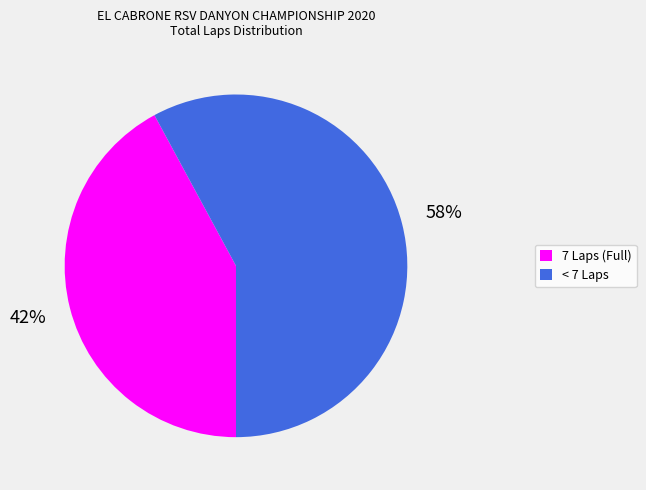

To the nearest percent, what is the average slice percentage?

50%